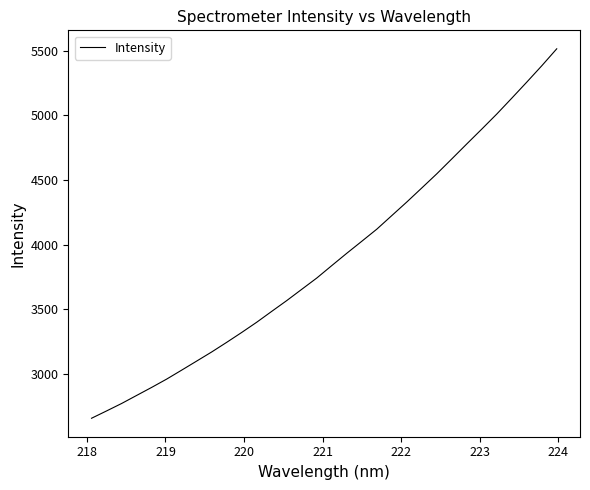

What is the difference between the maximum and minimum values?

2853.4